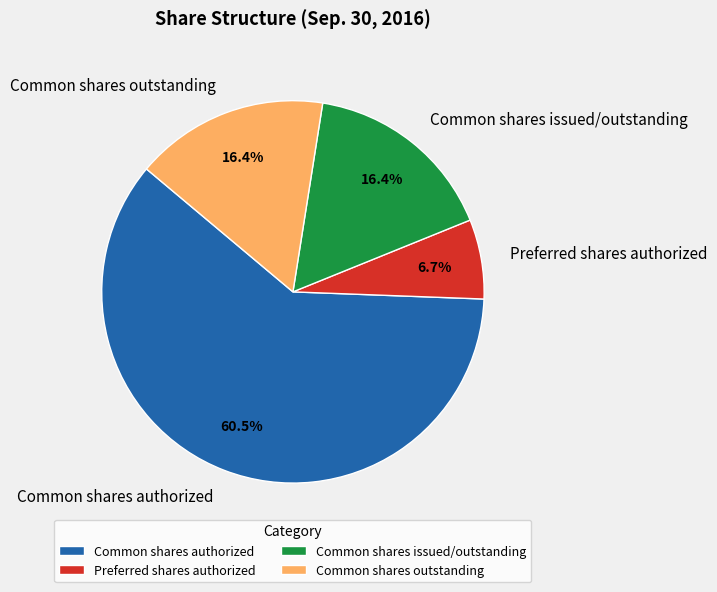

Approximately how many times larger is the value at Common shares outstanding compared to Preferred shares authorized?

2.4